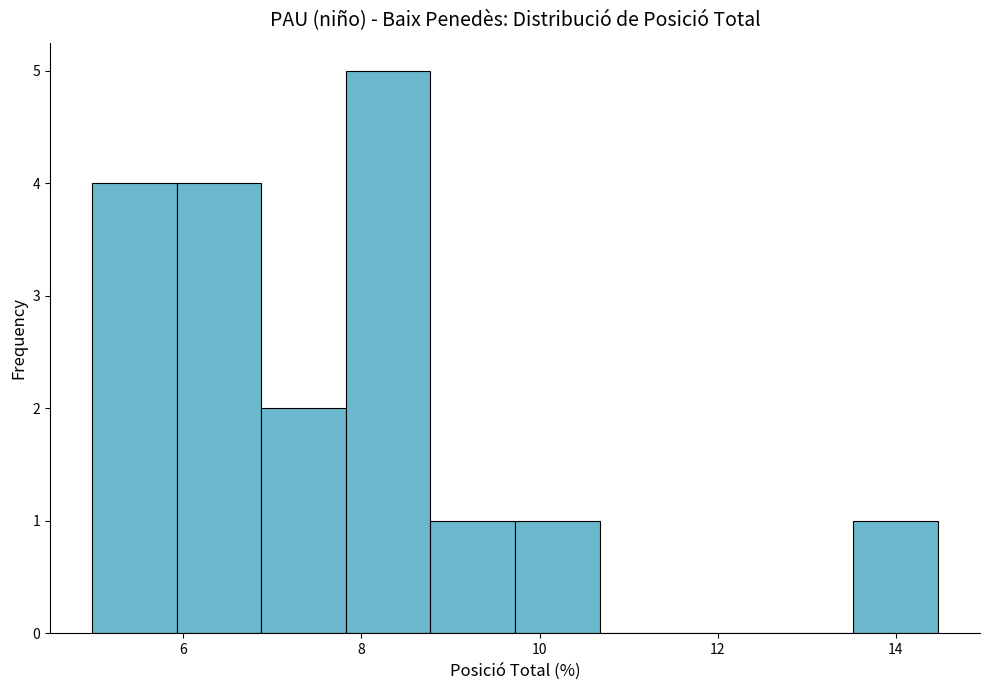

Which range on the x-axis has the tallest bar?

7.8 to 8.8